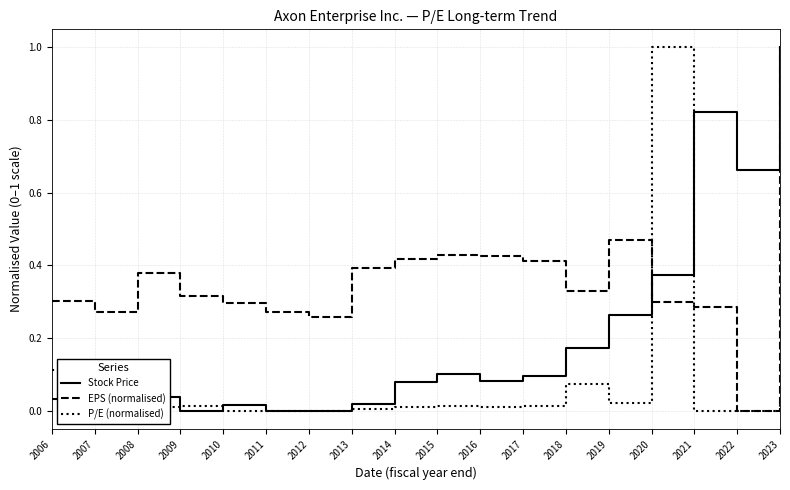

How many times do EPS (normalised) and P/E (normalised) cross each other?

2